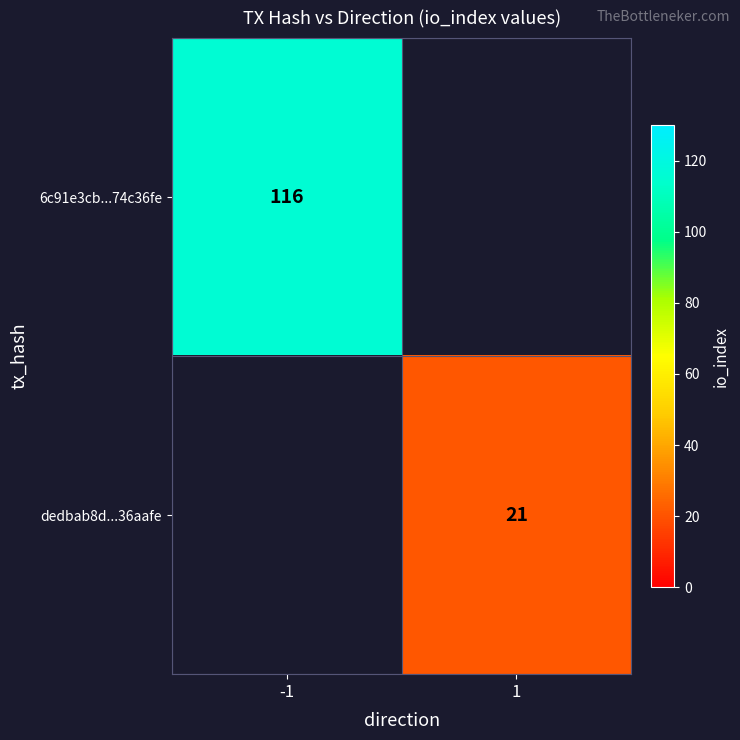

Is it true that 6c91e3cb...74c36fe equals 116 at -1?

True